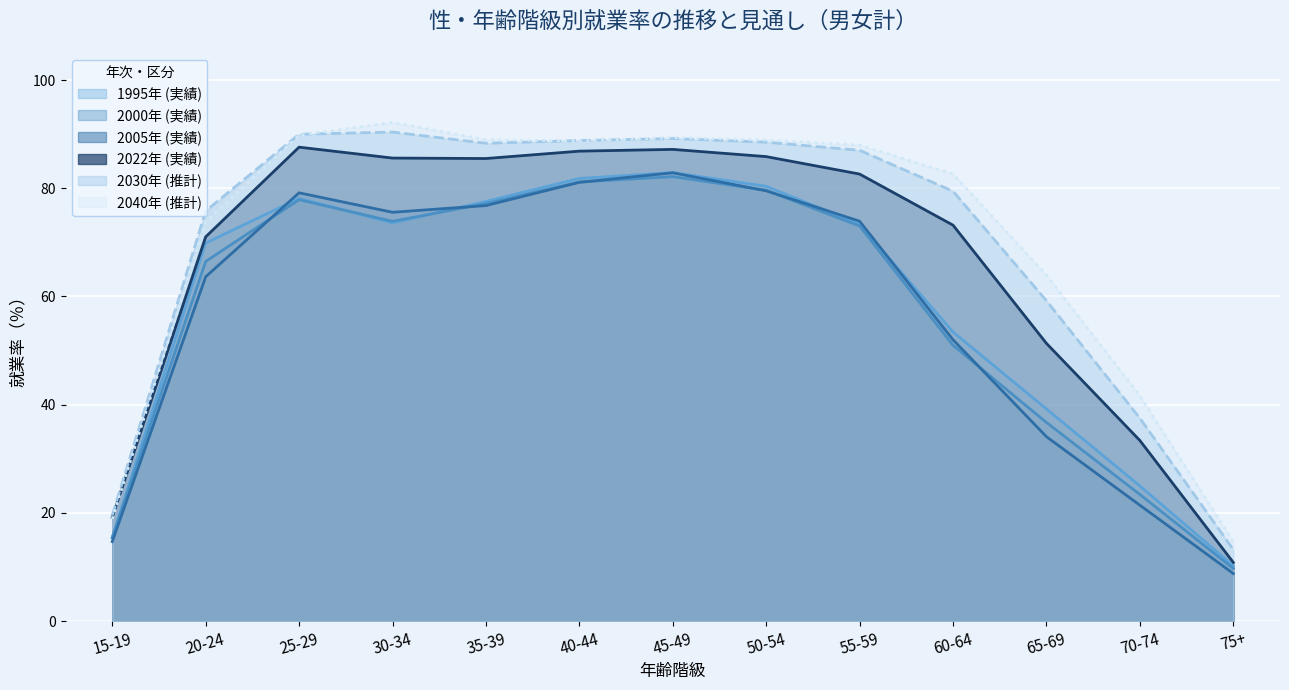

What is the sum of the 2000年 (実績) values at 20-24 and 30-34?

140.4